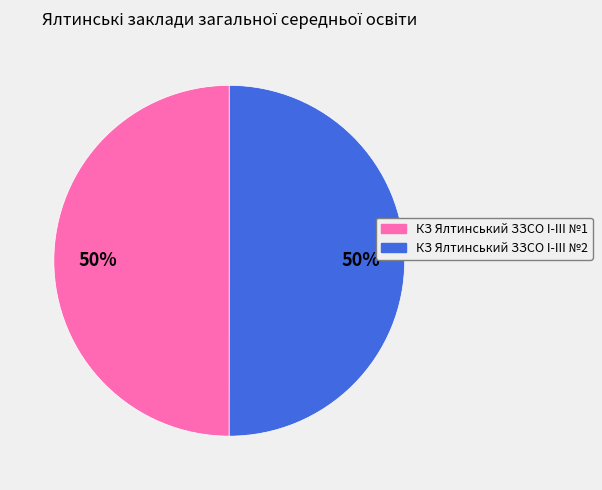

To the nearest percent, what is the average slice percentage?

50%